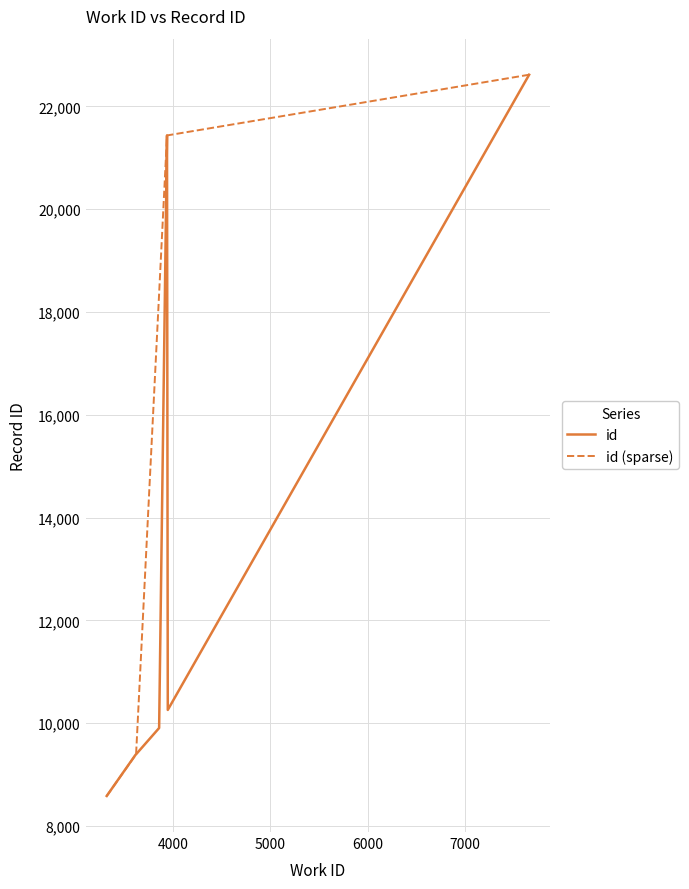

How many data points does each series have?

9